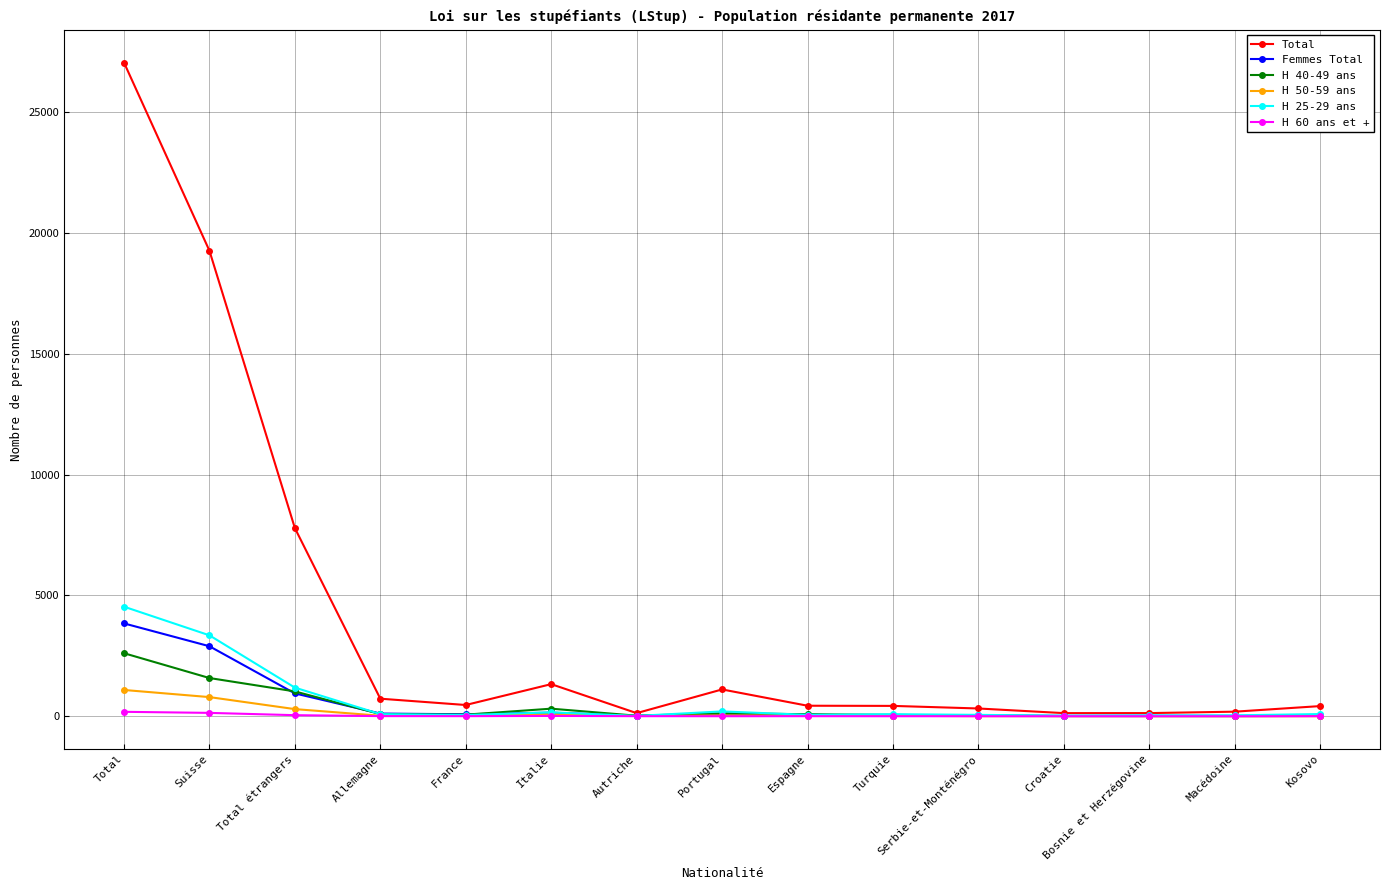

Does the chart display data point markers on the line(s)?

Yes